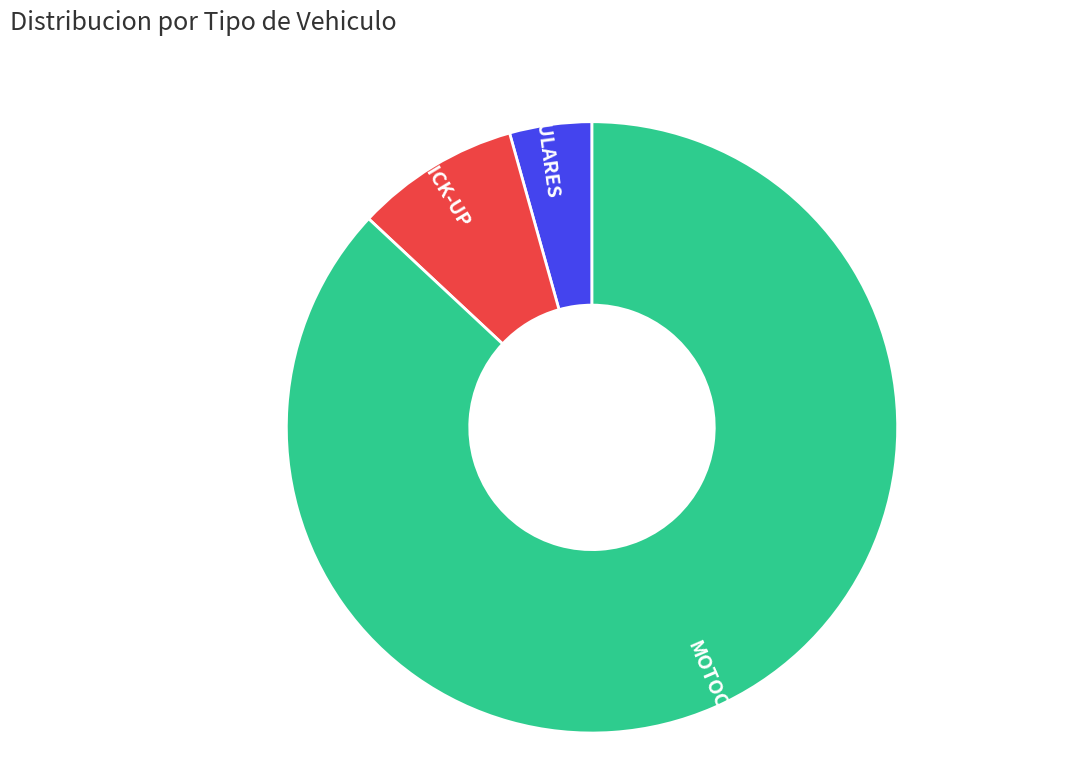

Count the number of slices in the pie.

3